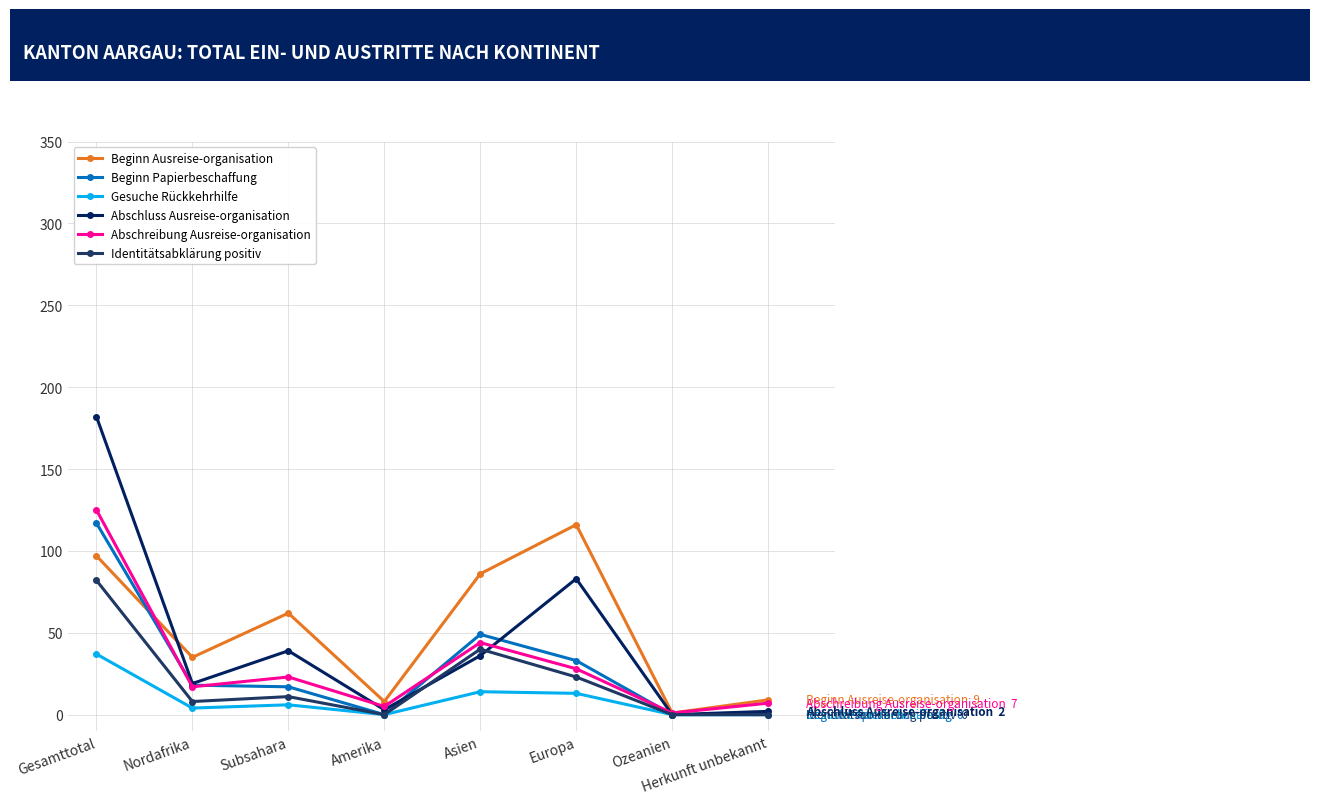

List the labels in order of Abschluss Ausreise-organisation value, largest first.

Gesamttotal, Europa, Subsahara, Asien, Nordafrika, Amerika, Herkunft unbekannt, Ozeanien